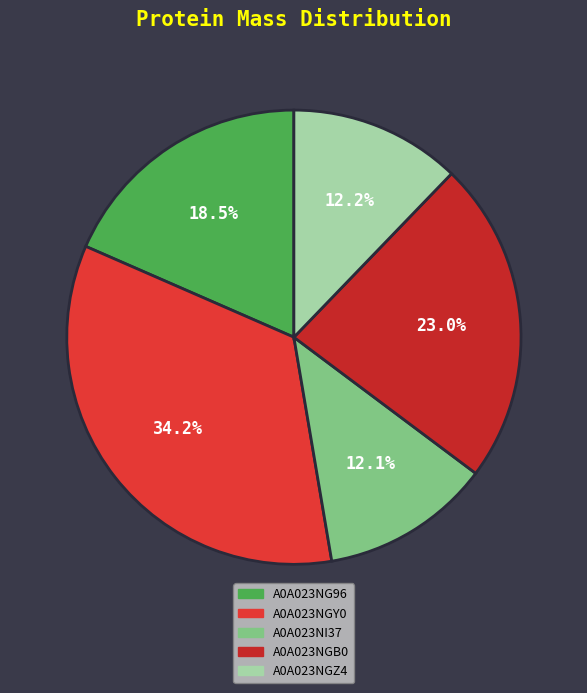

To the nearest percent, what is the difference between the A0A023NGB0 and A0A023NI37 slice percentages?

11%